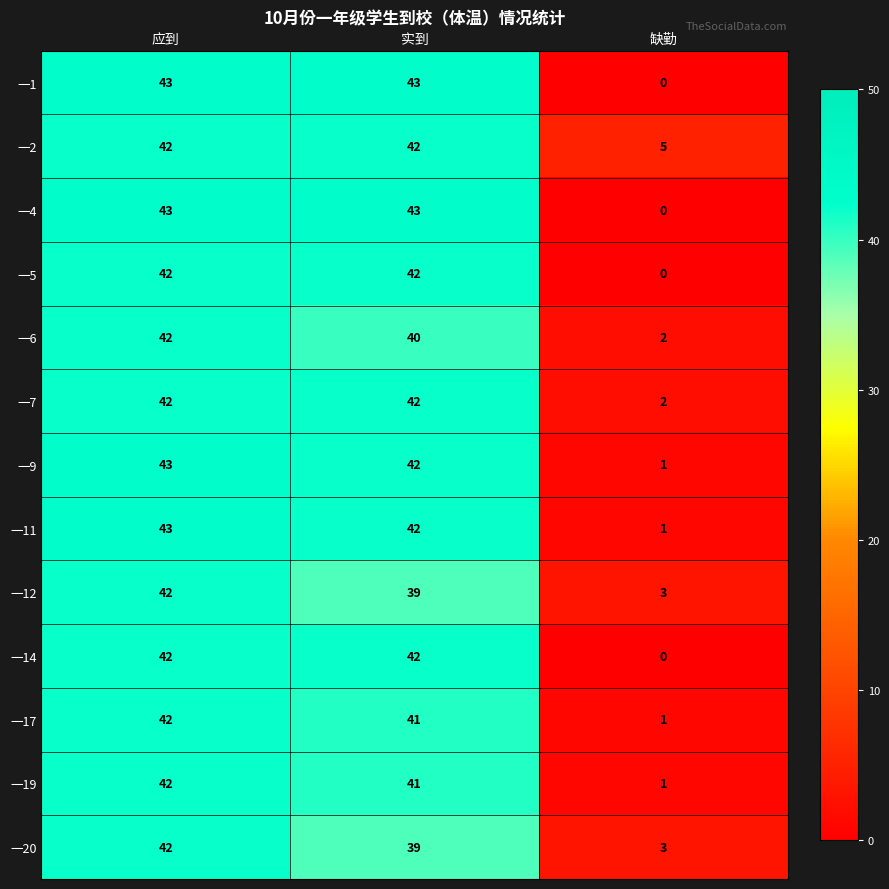

What is the sum of all 一6 values?

84